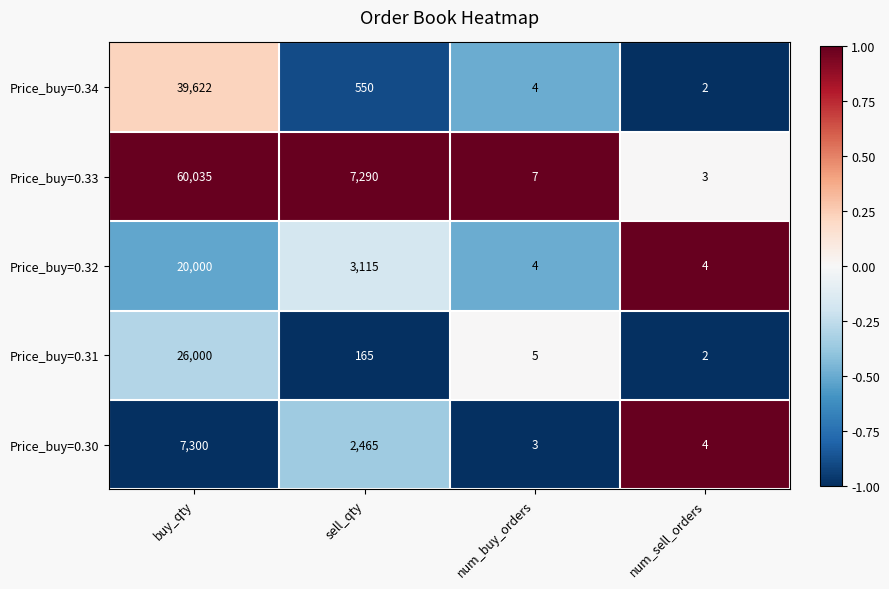

Rank the series by their maximum value, from highest to lowest.

Price_buy=0.33, Price_buy=0.34, Price_buy=0.31, Price_buy=0.32, Price_buy=0.30